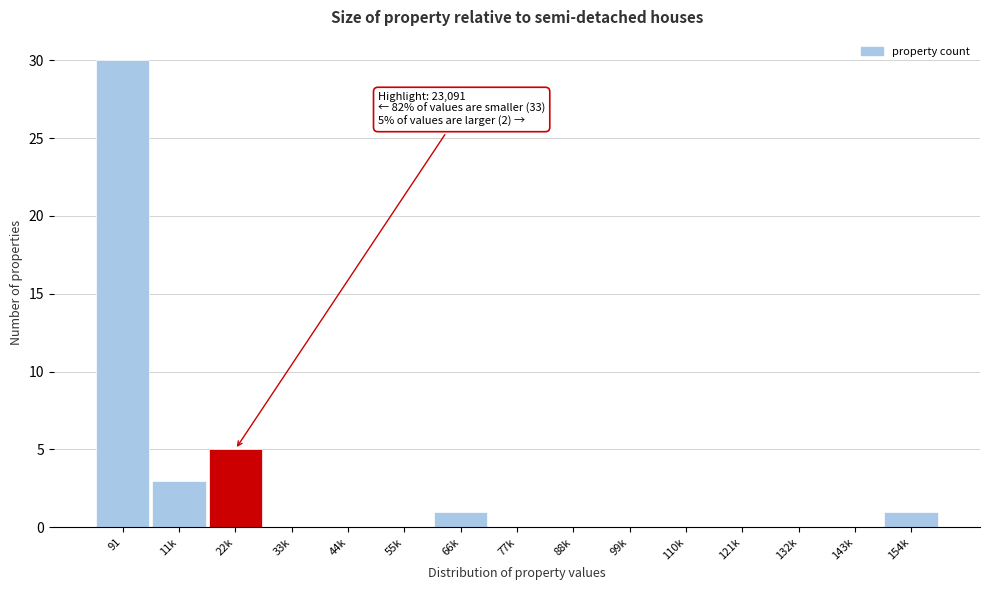

Reading left to right, what are all the values shown in this chart?

91=30	11k=3	22k=5	33k=0	44k=0	55k=0	66k=1	77k=0	88k=0	99k=0	110k=0	121k=0	132k=0	143k=0	154k=1